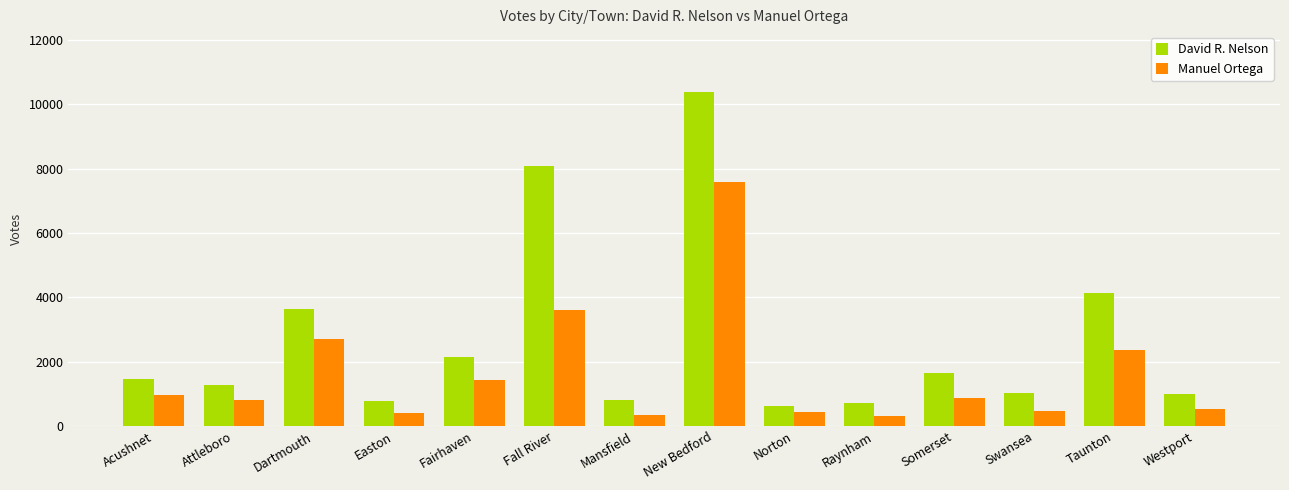

True or false: David R. Nelson has a value of 4130 at Taunton.

True